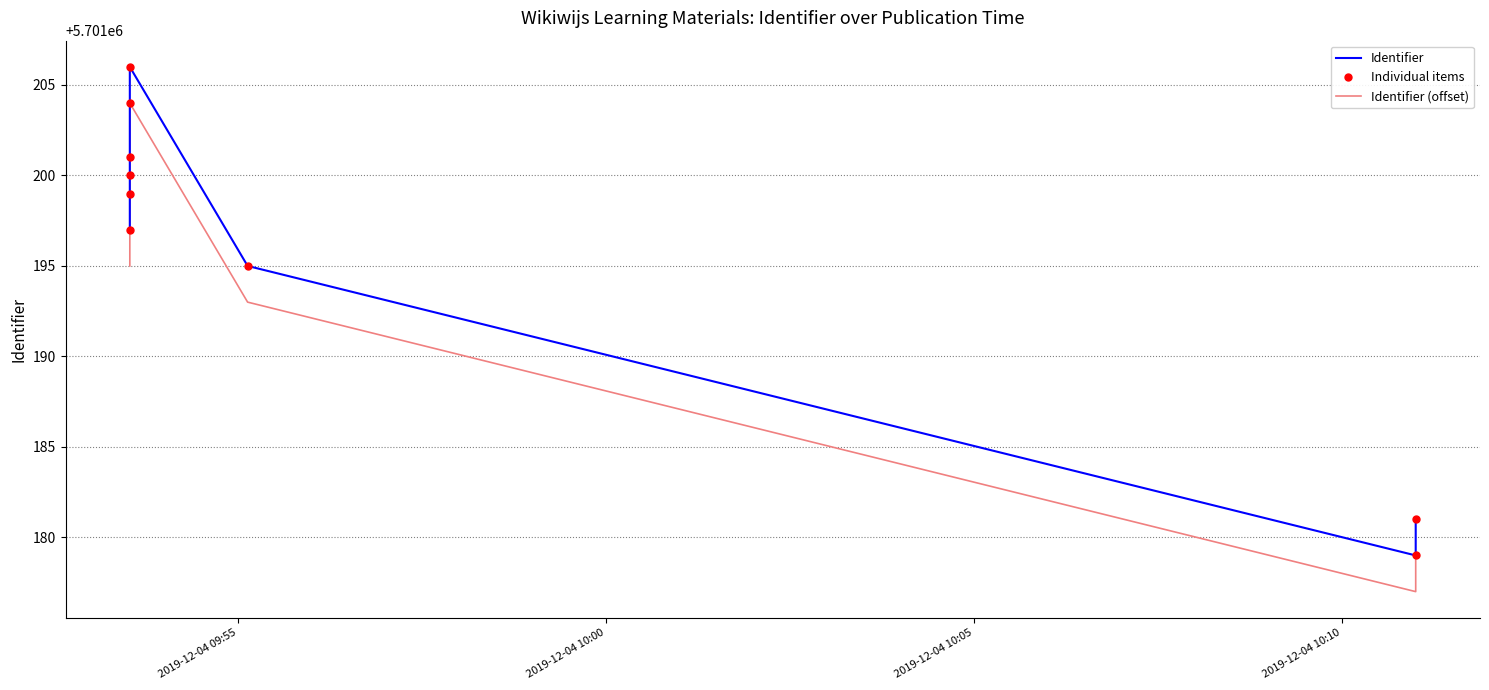

How many values in the Identifier (offset) series are below 5701197?

4